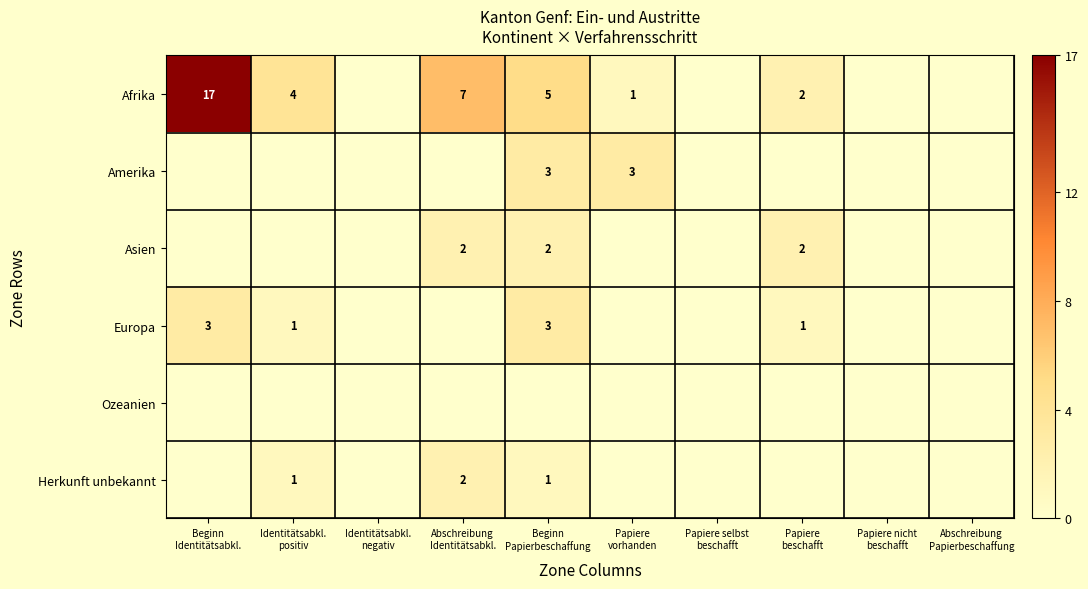

How many values in the Afrika series are below 2?

5